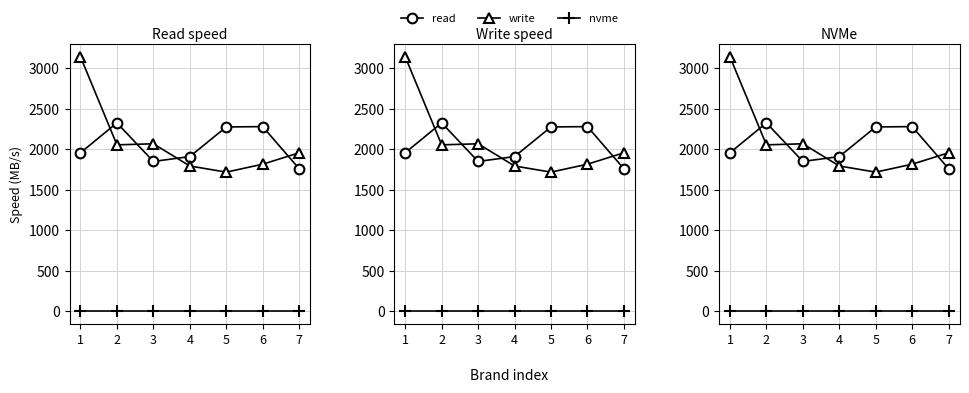

At which label is write closest to 2431?

3